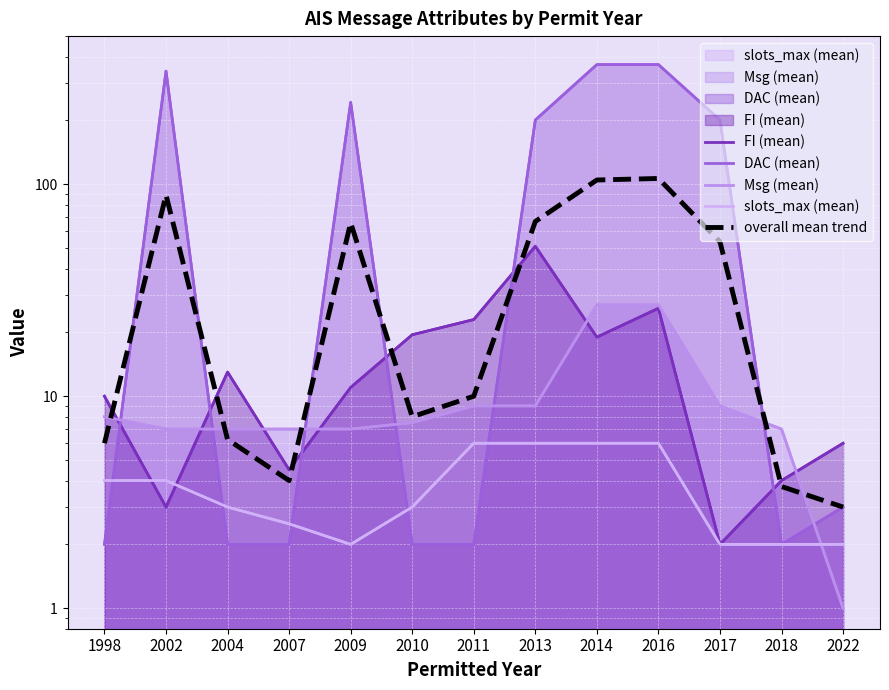

At which label is DAC (mean) closest to 184?

2013